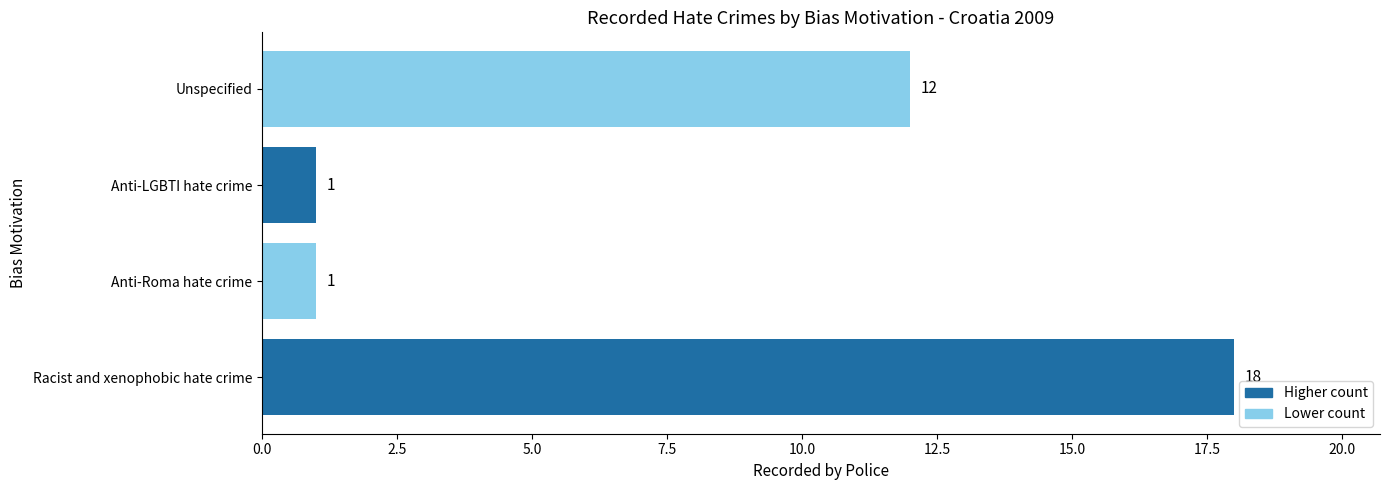

What is the sum of all values?

32